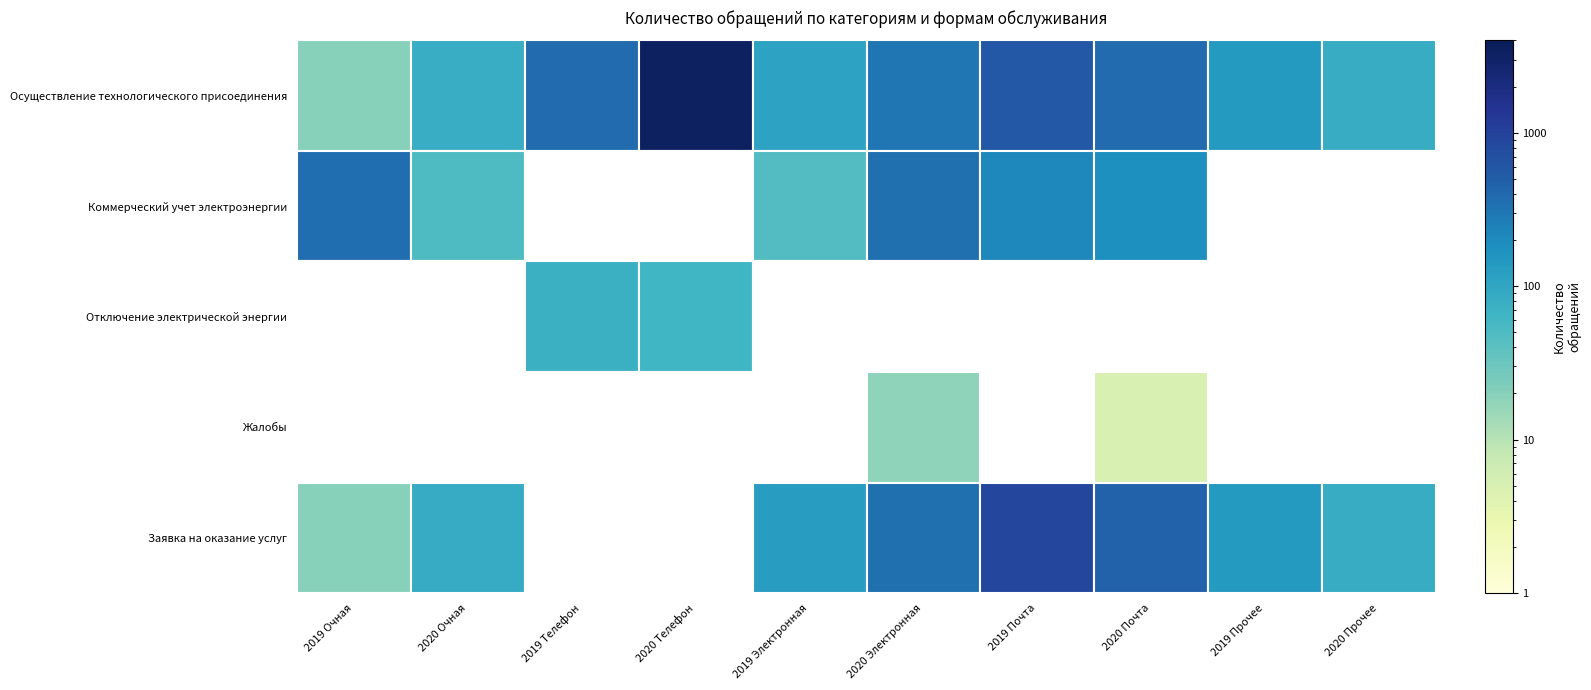

Which series has the widest spread of values?

Осуществление технологического присоединения